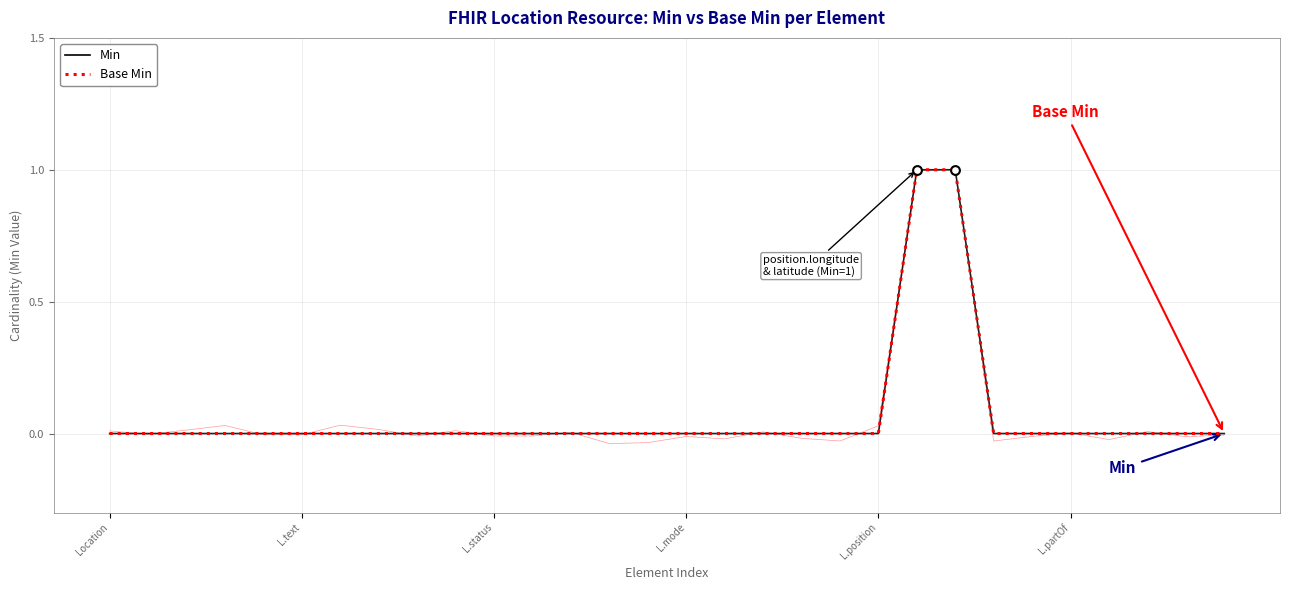

Which series reaches the minimum Y coordinate?

Min